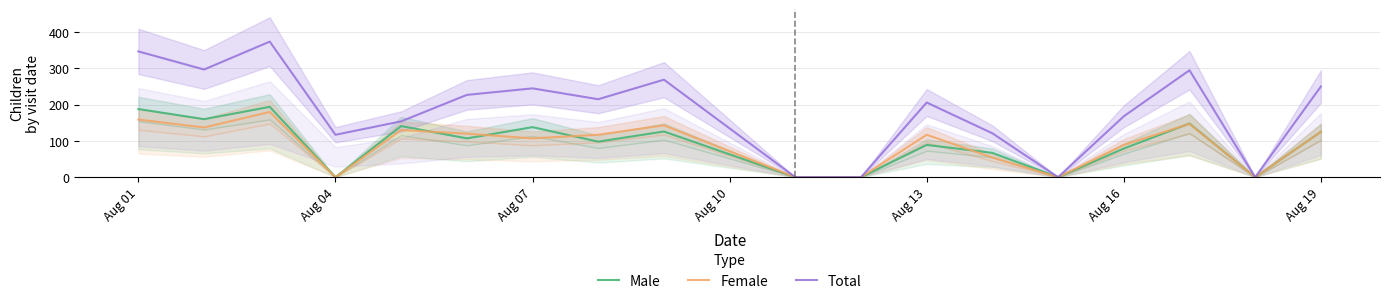

Is it true that Male equals 79 at Aug 16?

True